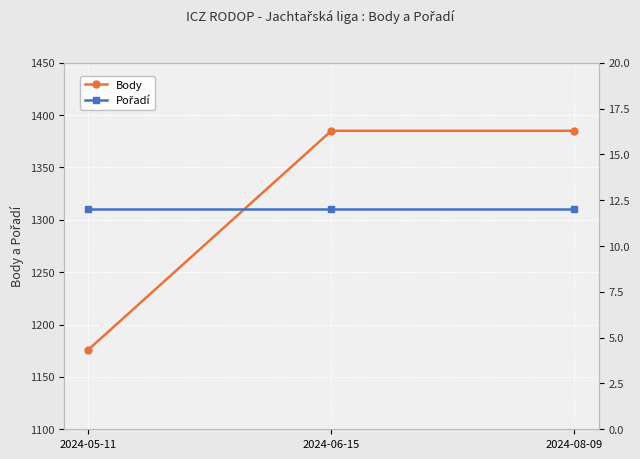

How many distinct data groups are displayed?

2